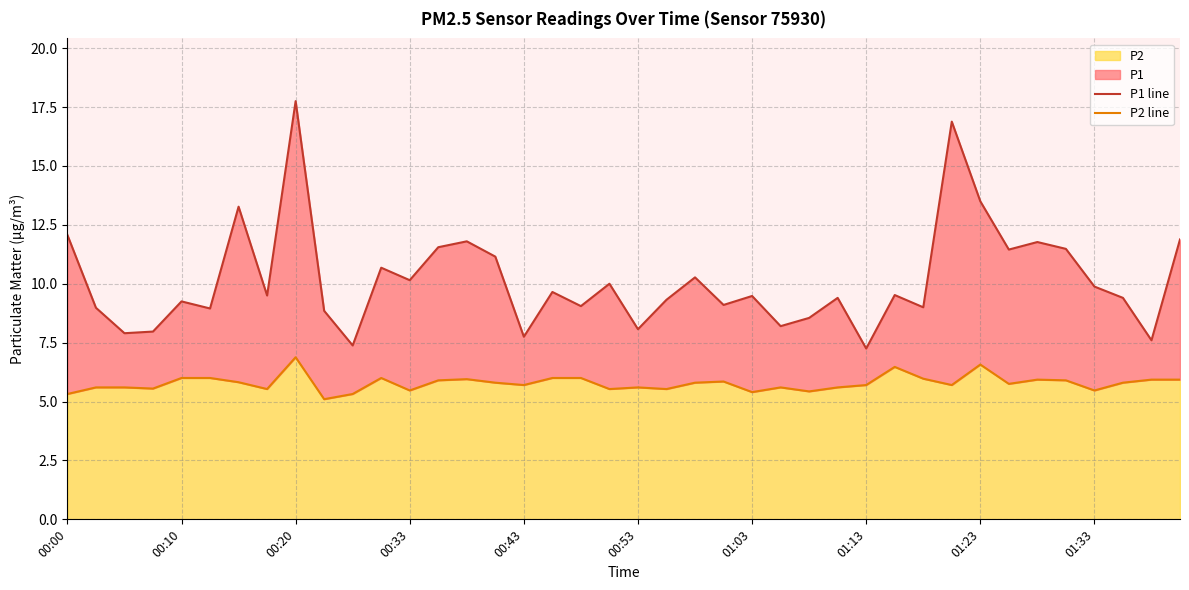

What is the lowest value of the P2 series?

5.1